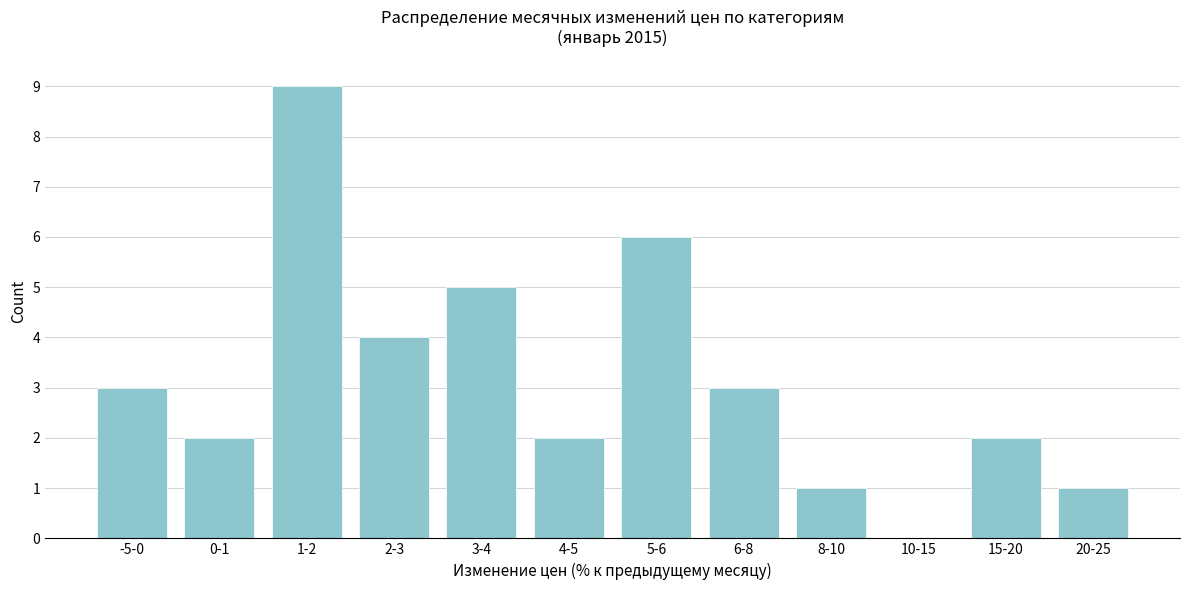

Reading left to right, extract all data points from this chart.

-5-0=3	0-1=2	1-2=9	2-3=4	3-4=5	4-5=2	5-6=6	6-8=3	8-10=1	10-15=0	15-20=2	20-25=1